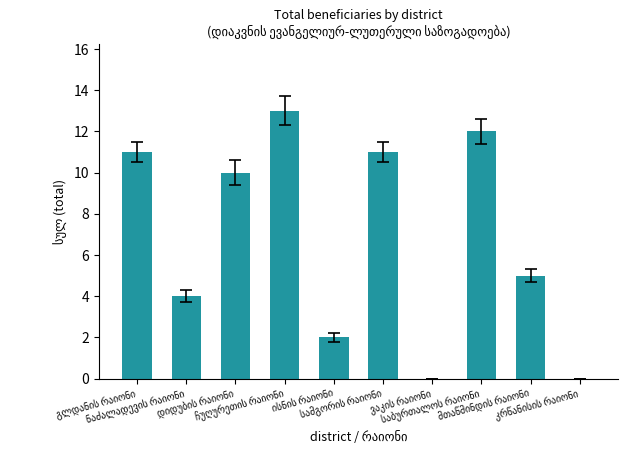

What is the sum of all values?

68